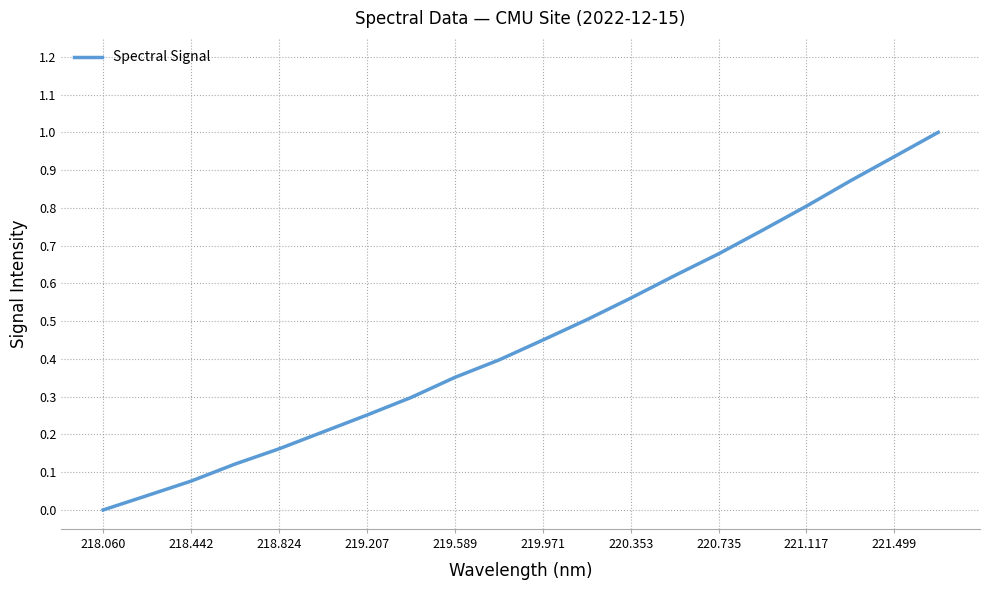

What is the sum of all values?

9.1